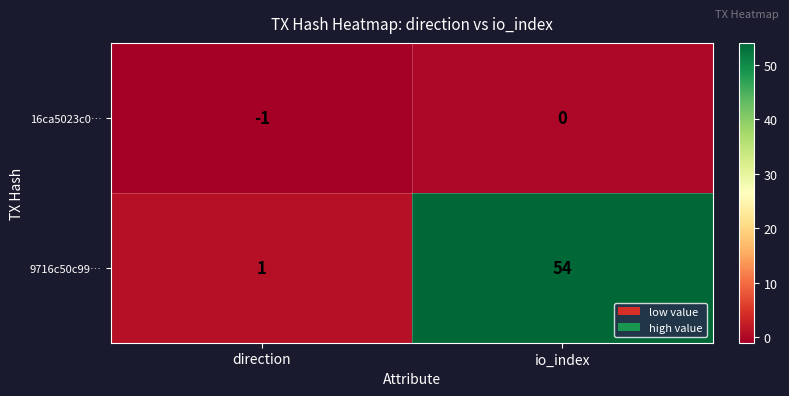

What is the maximum value shown in the chart?

54